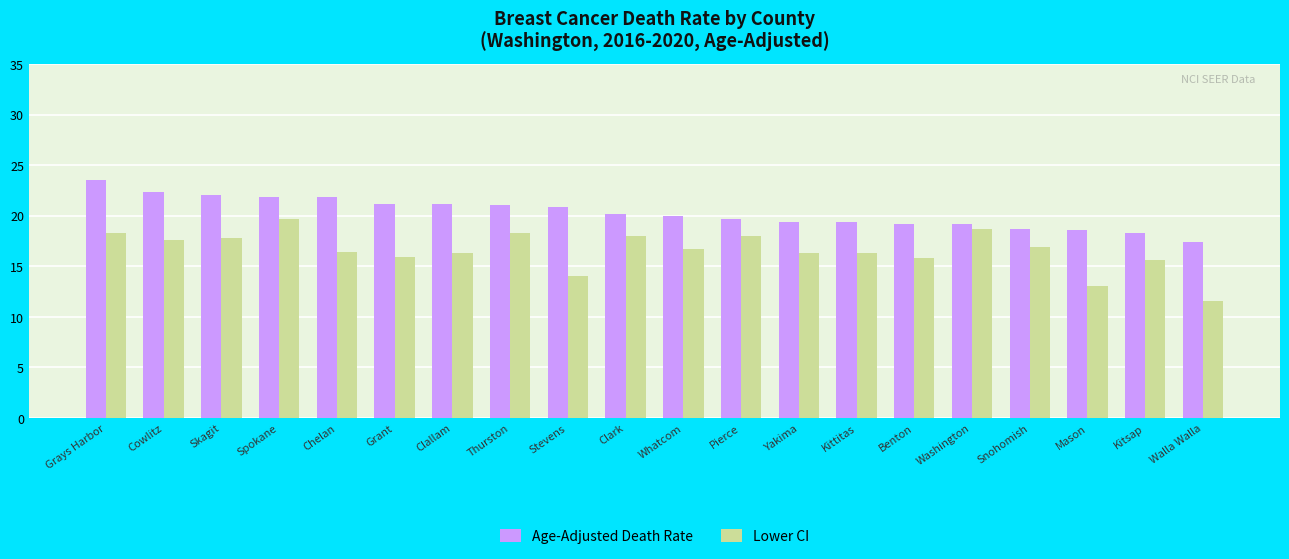

What is the spread (max minus min) of values at Benton?

3.4